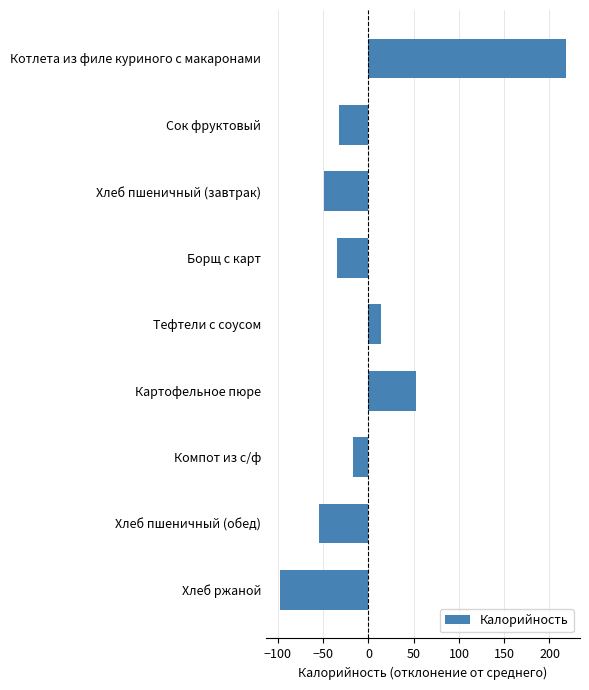

What is the difference between the maximum and minimum values?

315.5